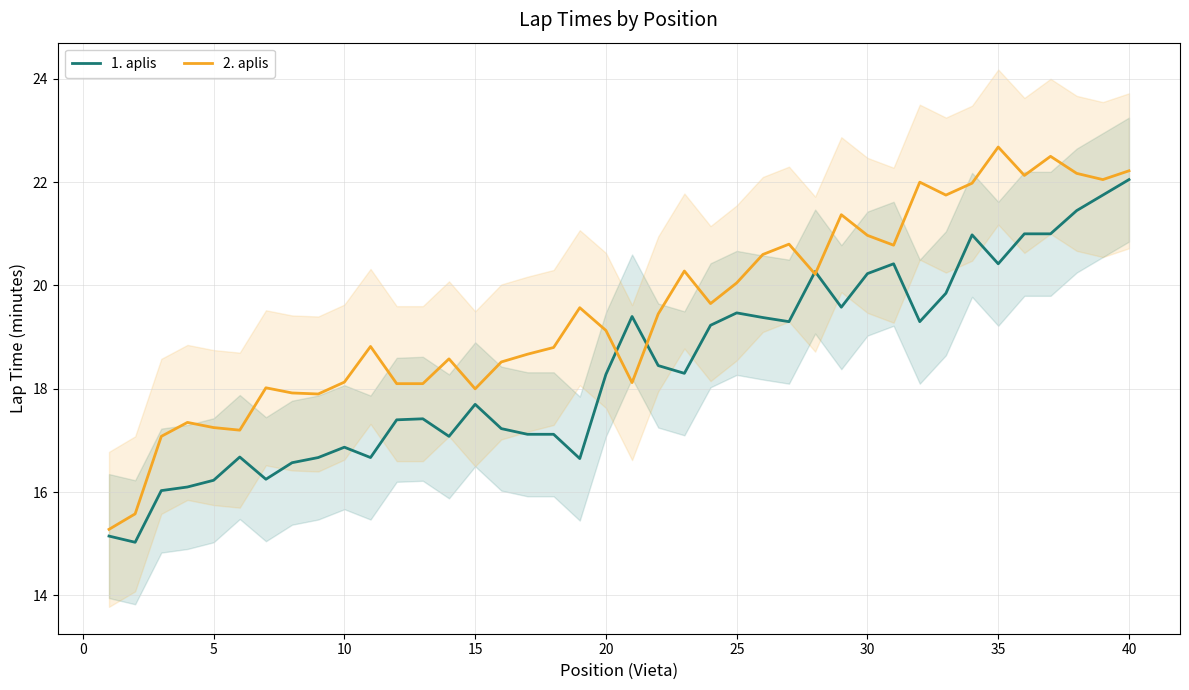

What is the minimum value shown in the chart?

15.0